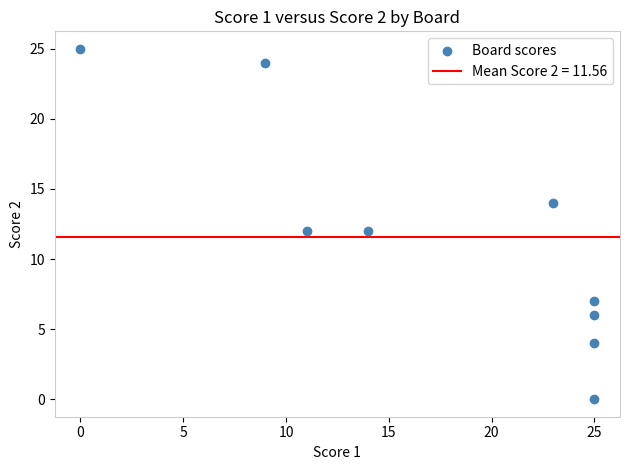

What is the average Y value?

12